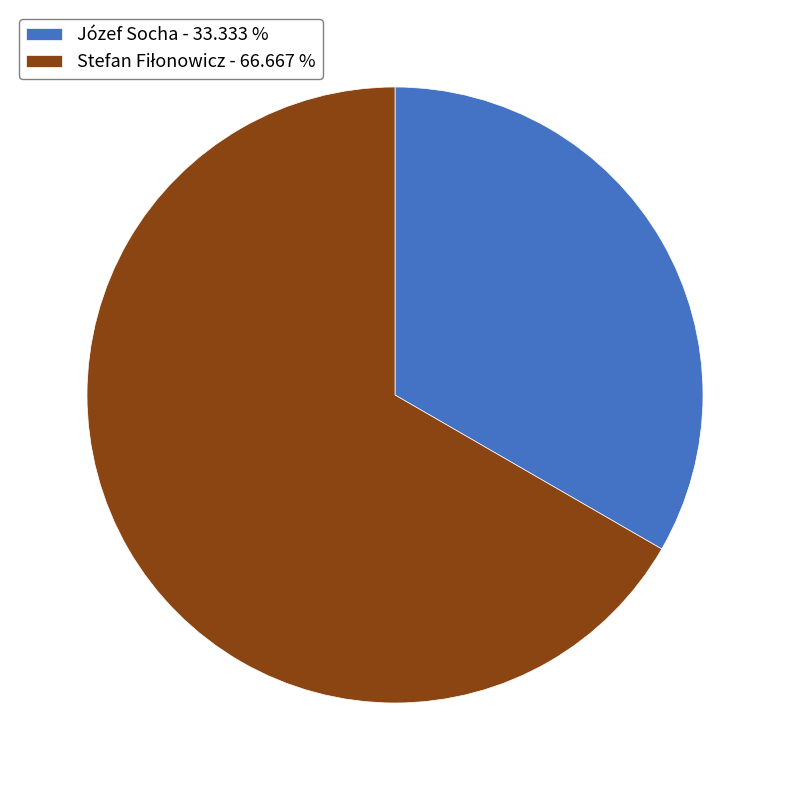

Does Józef Socha - 33.333 % represent more than half of the total?

No